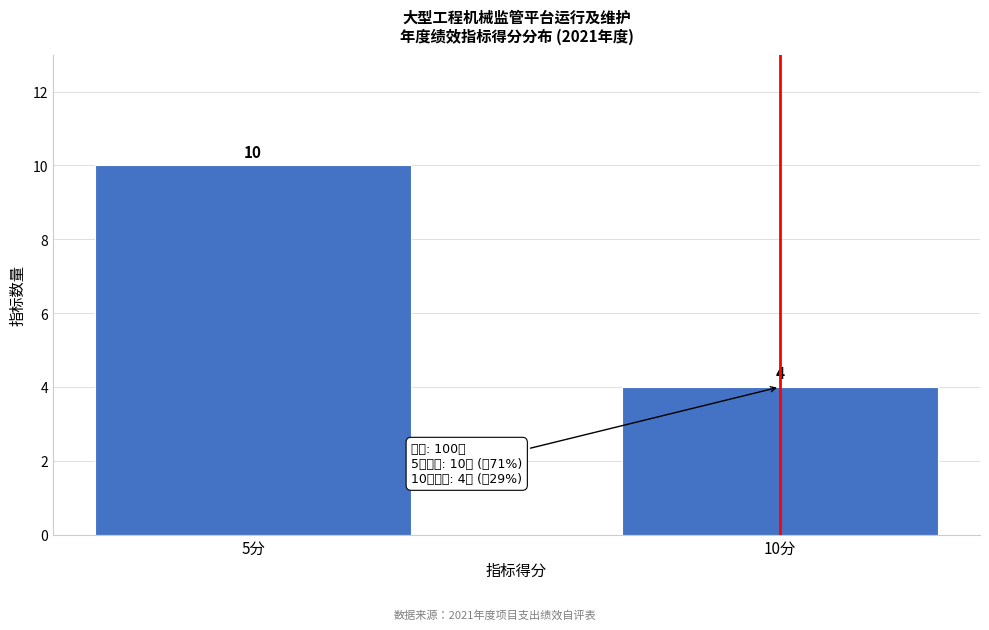

Reading left to right, what are all the values shown in this chart?

5分=10	10分=4